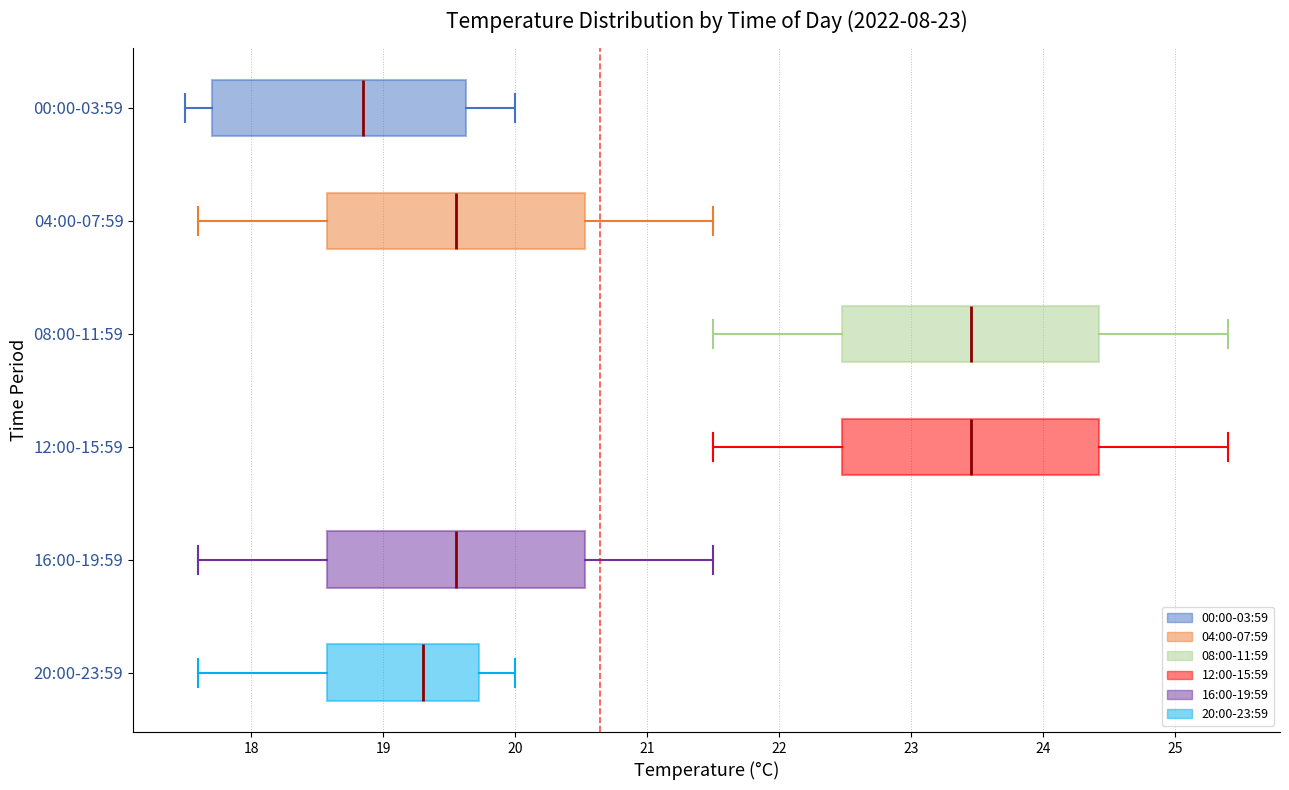

Where is the right edge of the box for 04:00-07:59 on the x-axis? The values are not printed on the chart, so give them approximately, as read against the axis.

20.5